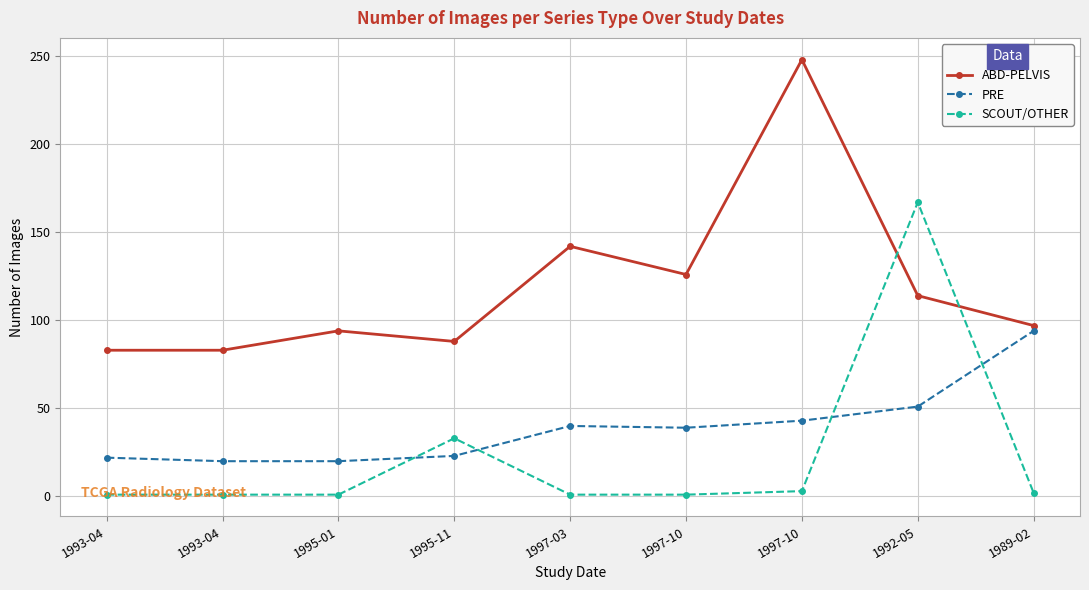

Where is the first local maximum for ABD-PELVIS?

1995-01